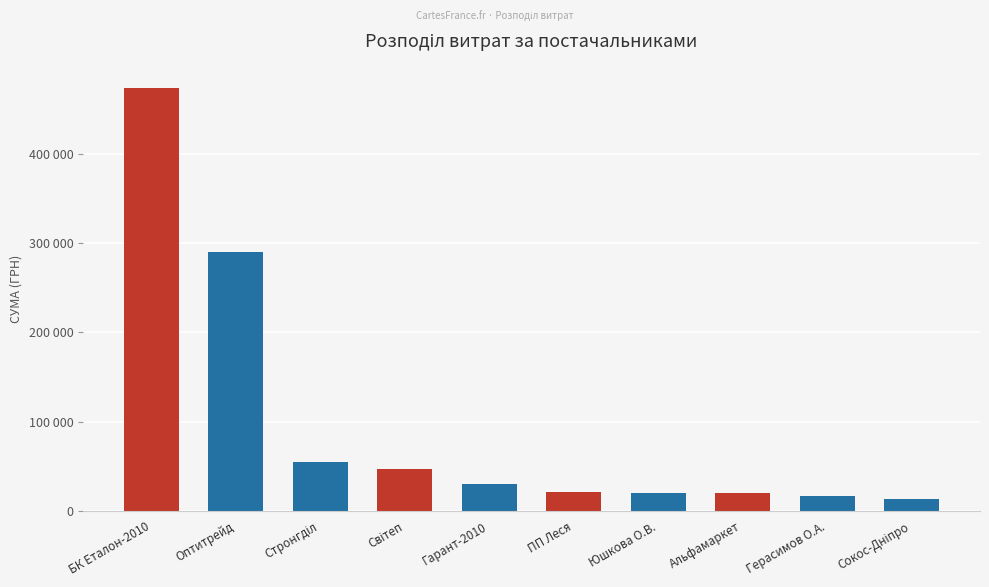

Which label corresponds to the largest value in the chart?

БК Еталон-2010